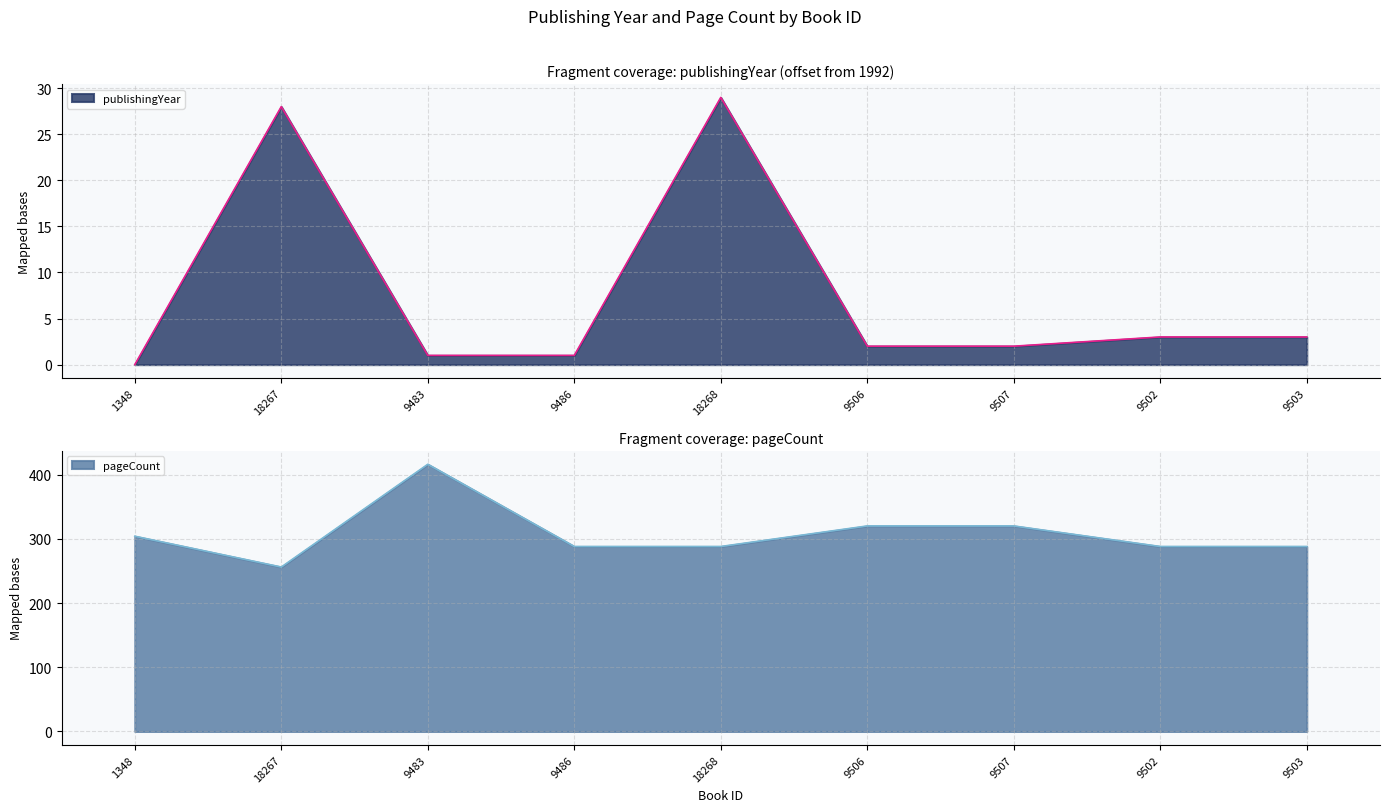

True or false: publishingYear and pageCount intersect in this chart.

False